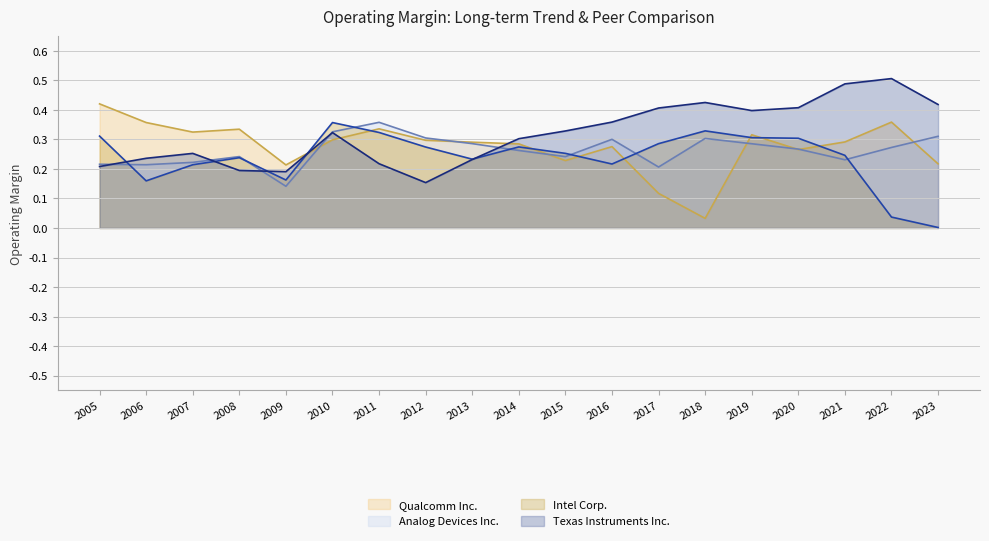

What value does the Qualcomm Inc. series have at 2006?

0.4